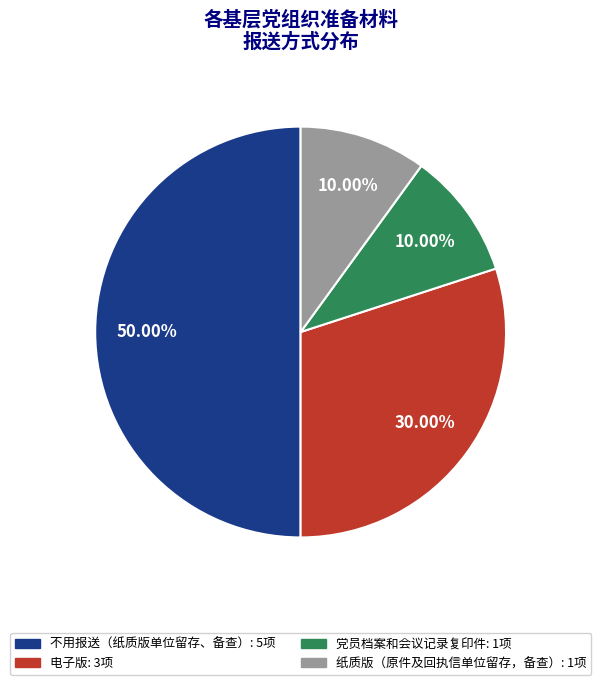

Do 不用报送（纸质版单位留存、备查） and 电子版 together represent more than half of the pie?

Yes